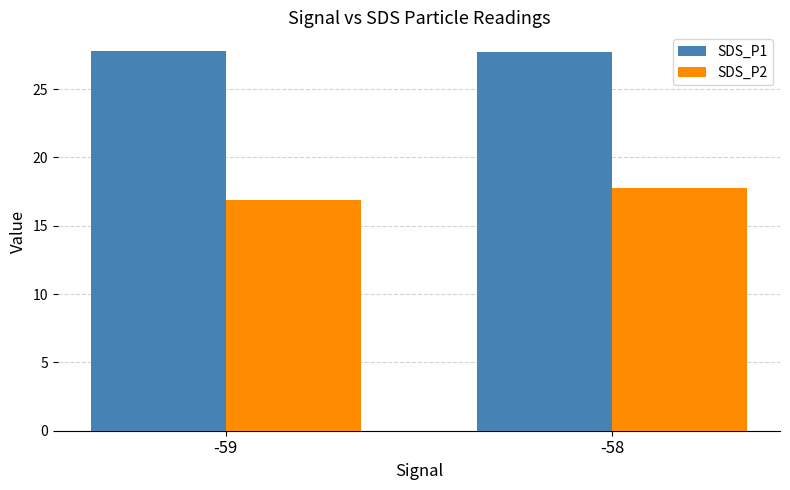

How many bars are there in each group?

2